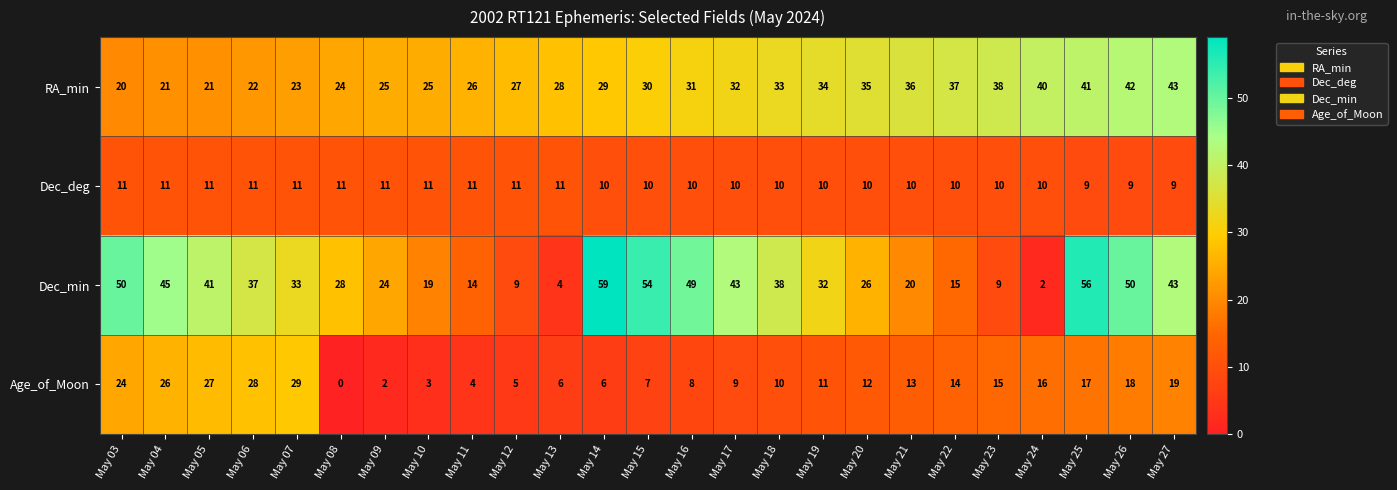

Where is Age_of_Moon nearest to the value 14?

May 22